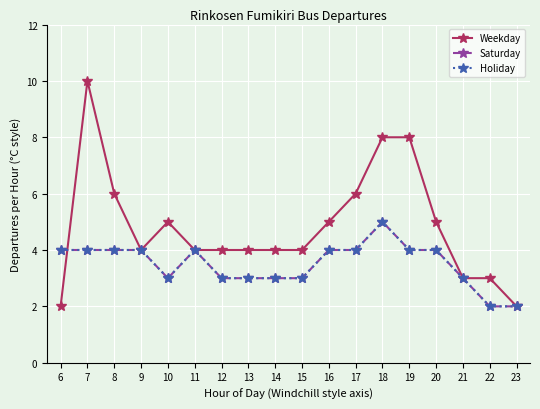

Is this an area chart (filled region under the line)?

No